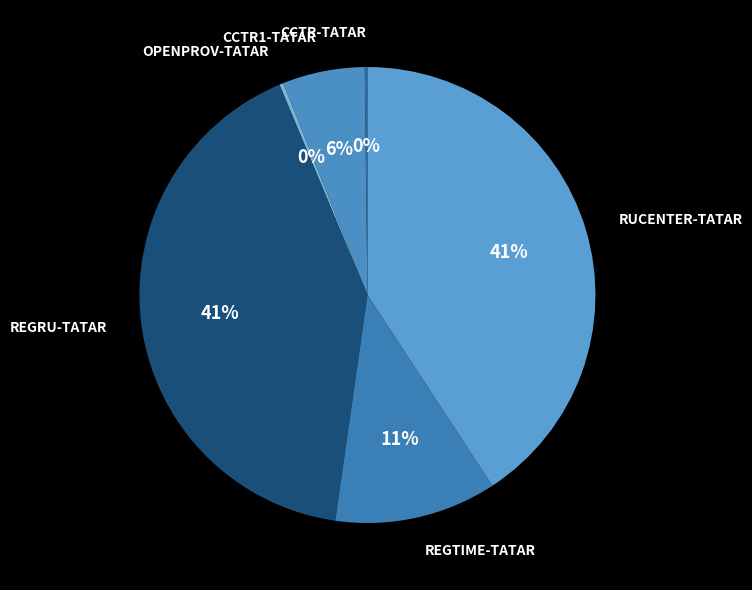

Does CCTR1-TATAR represent more than half of the total?

No